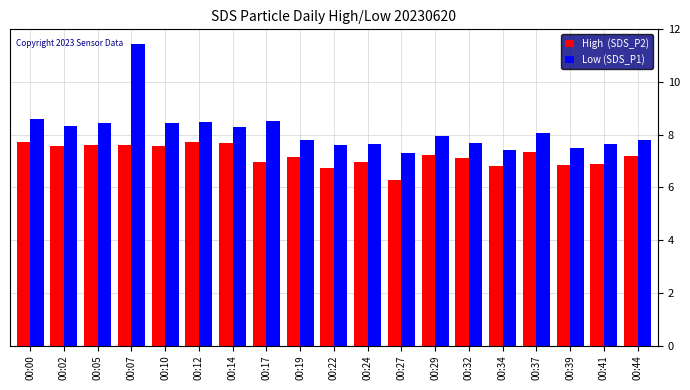

What is the total value across all series at 00:24?

14.6